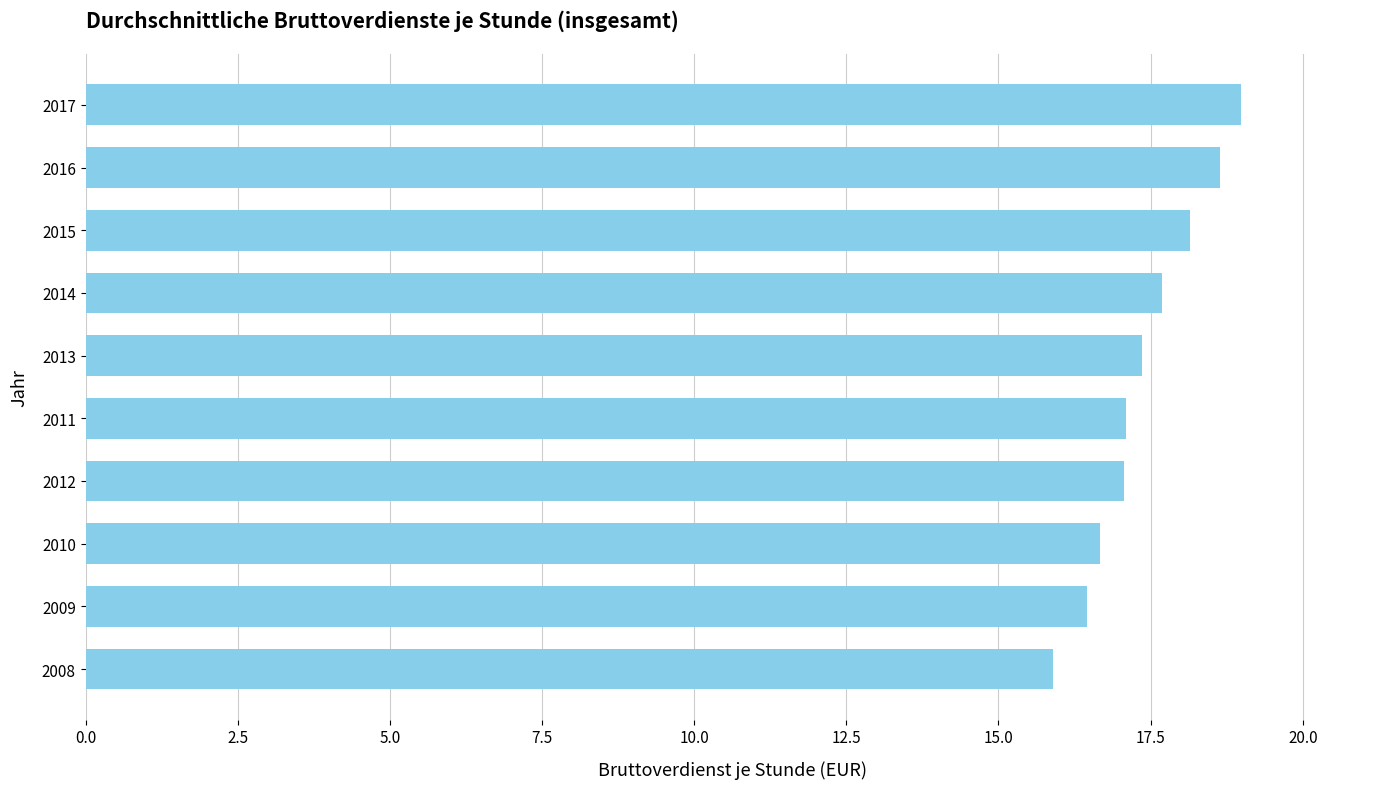

The chart shows a value of 25.2 at 2013. True or false?

False